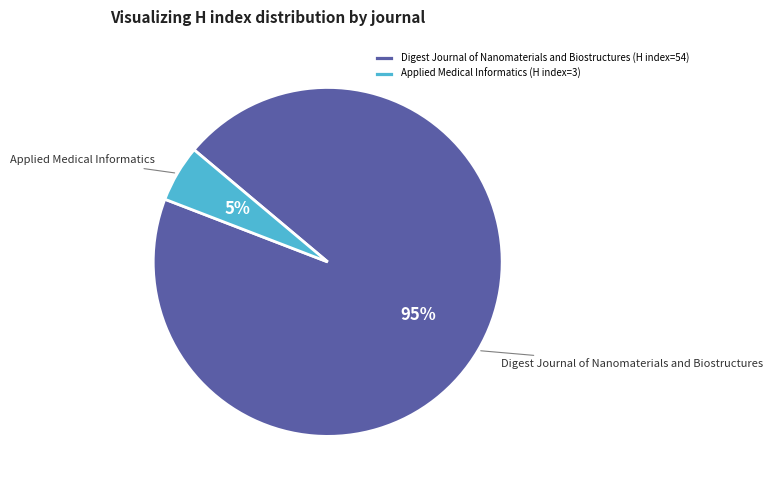

How many slices are in this pie chart?

2